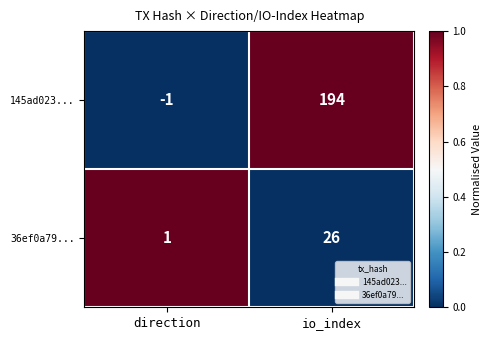

How many positive values does the 145ad023... series have?

1